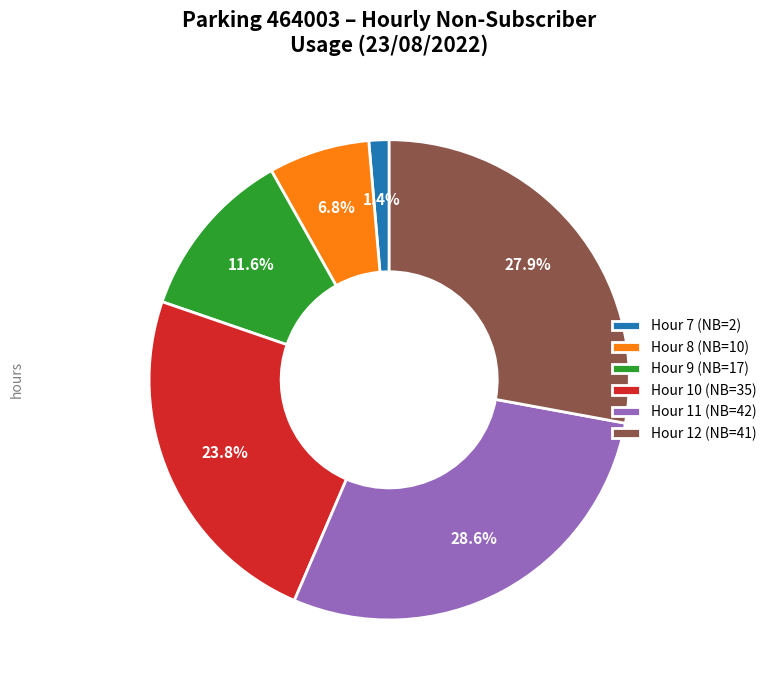

Count the number of slices in the pie.

6